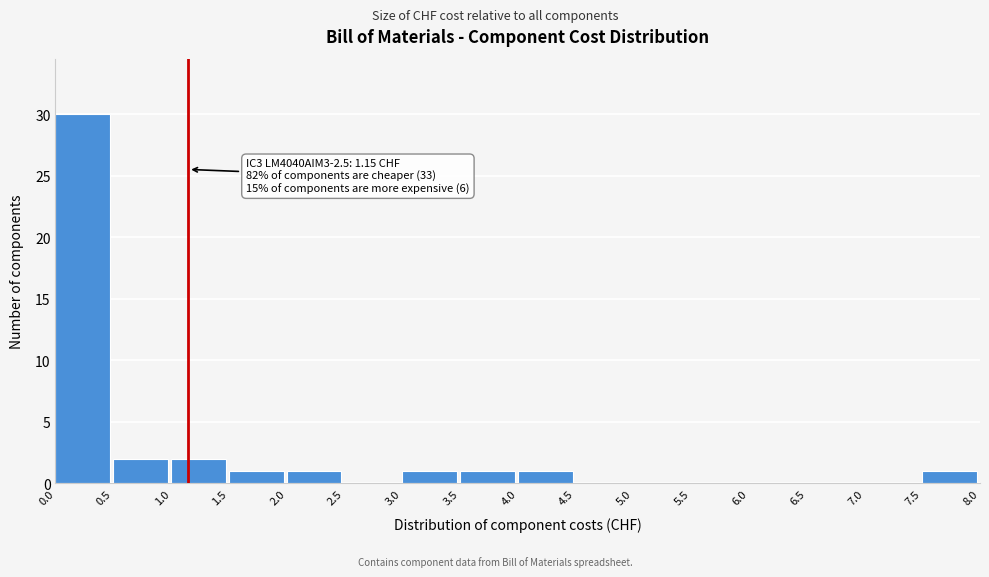

Which range on the x-axis has the tallest bar?

0.0 to 0.5